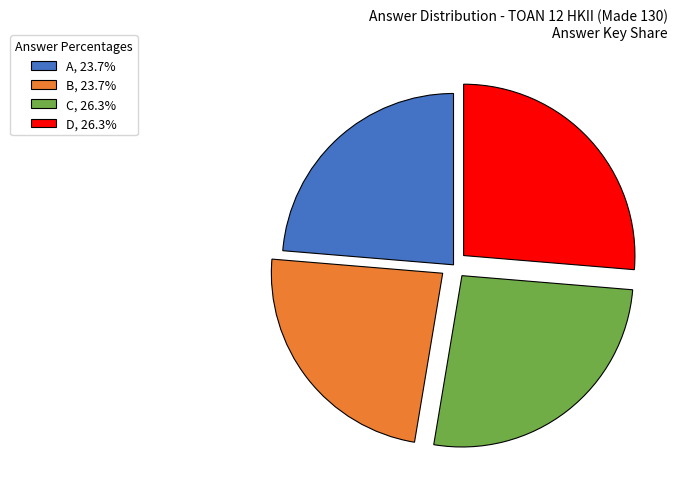

How many slices are in this pie chart?

4